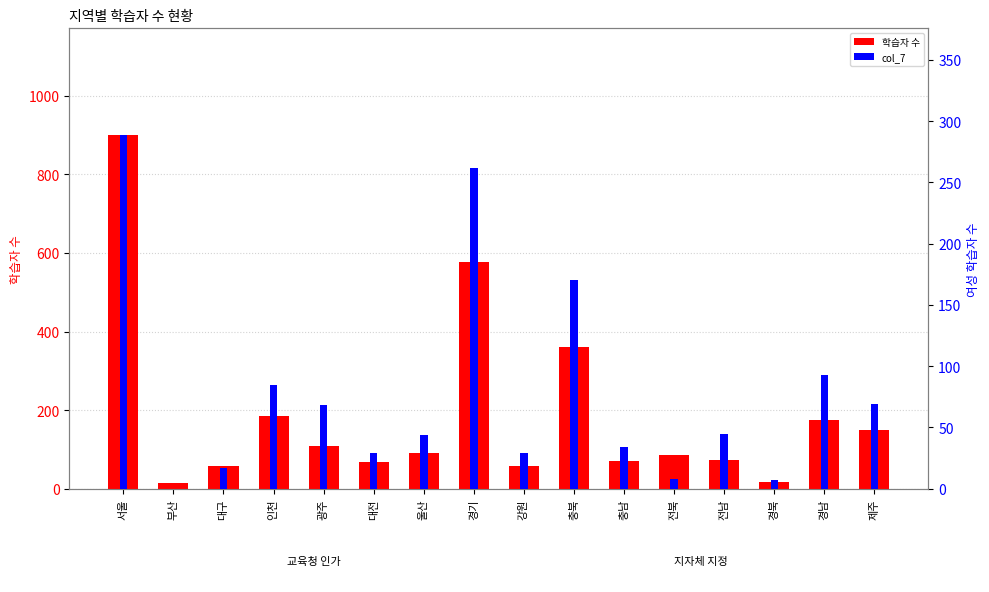

What position from the right is 충북?

7